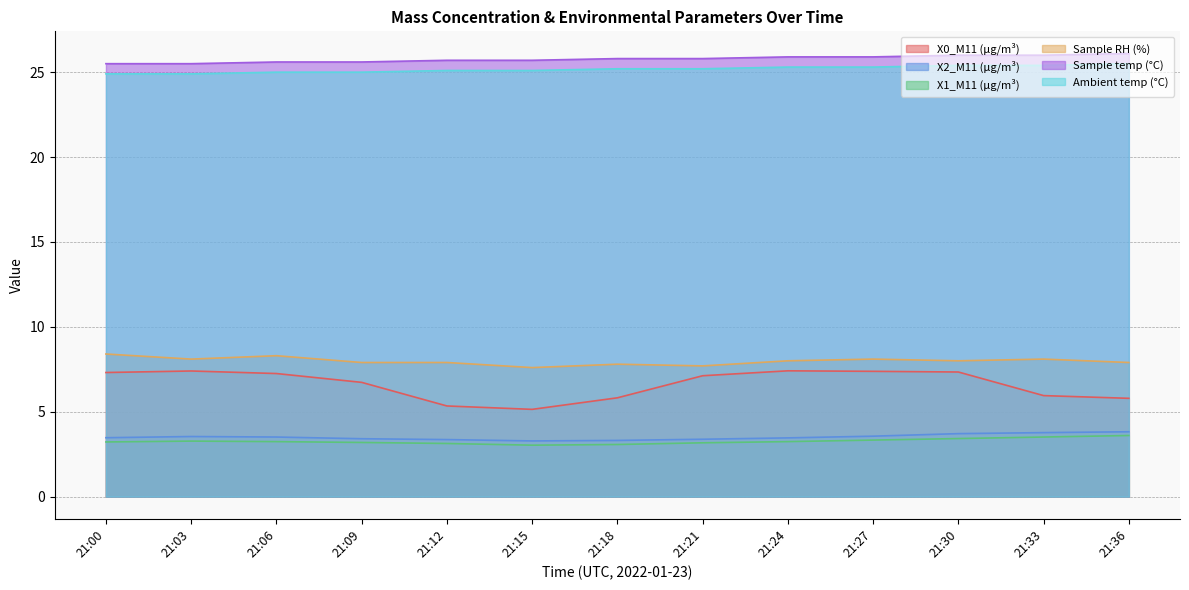

How many distinct data groups are displayed?

6